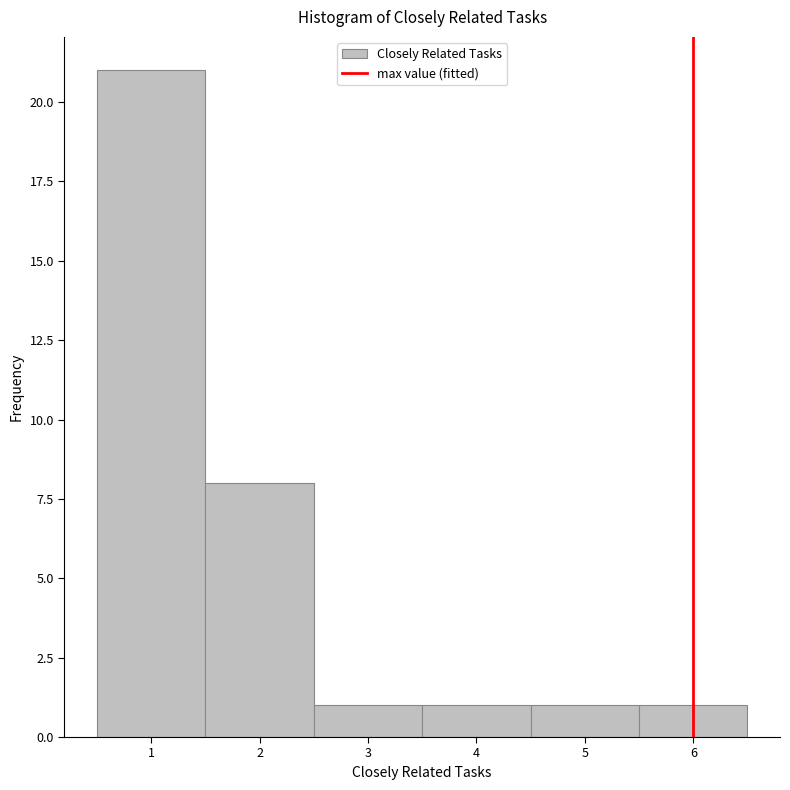

What is the height of the bar covering 0.5 to 1.5 on the x-axis? The values are not printed on the chart, so give them approximately, as read against the axis.

21